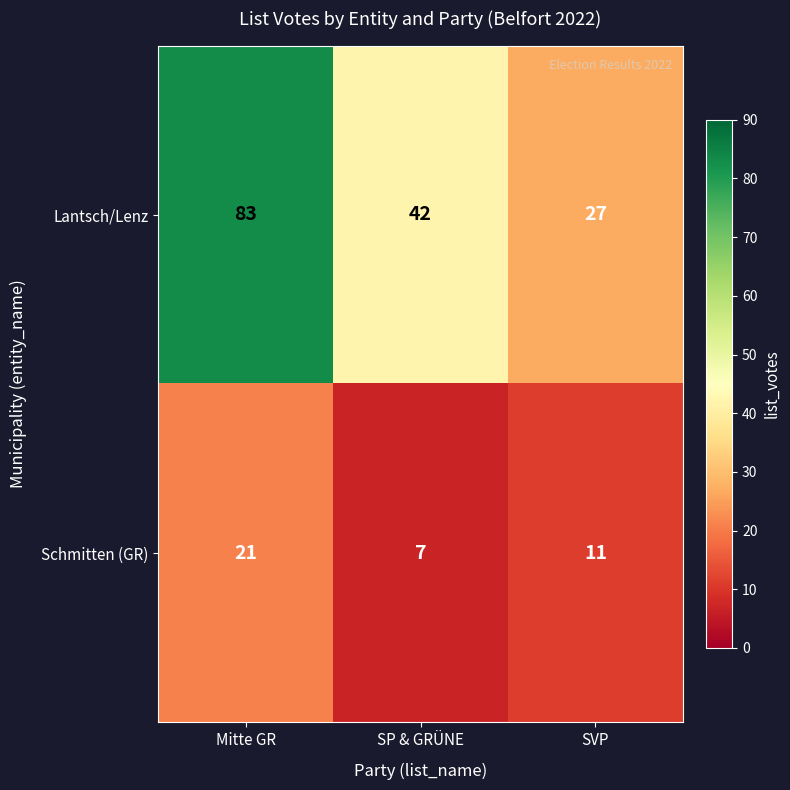

Where does the Lantsch/Lenz series first go above 42?

Mitte GR